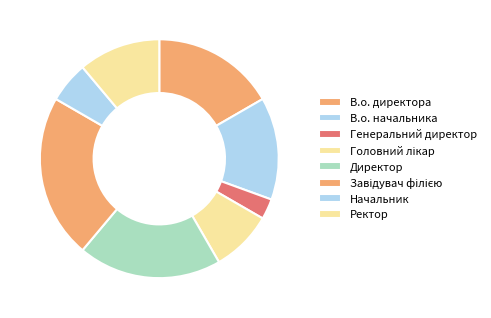

To the nearest percent, what is the combined percentage of В.о. начальника and Головний лікар?

22%